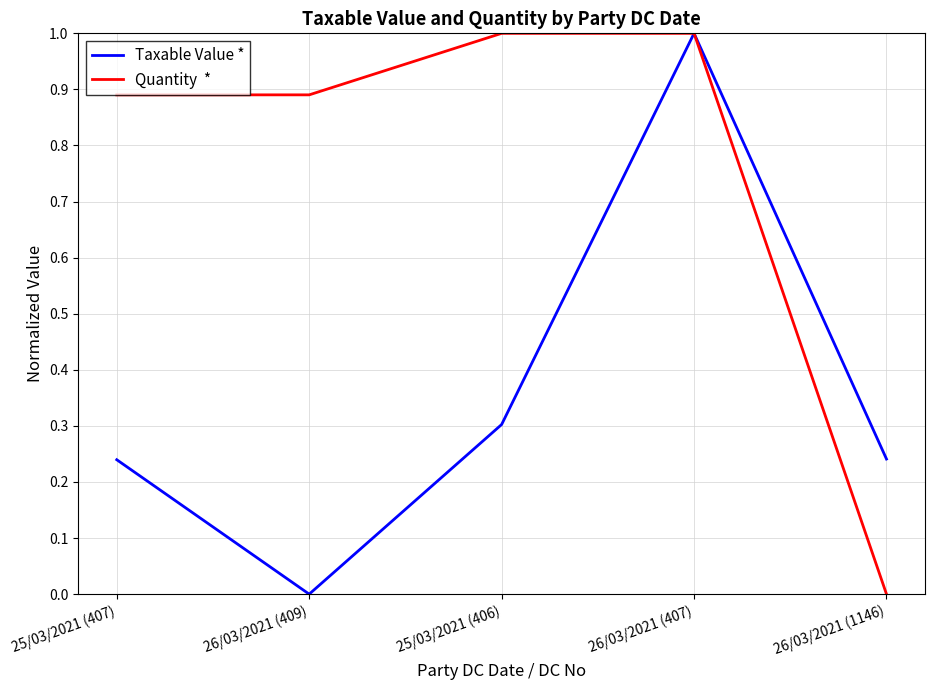

Does the chart display data point markers on the line(s)?

No